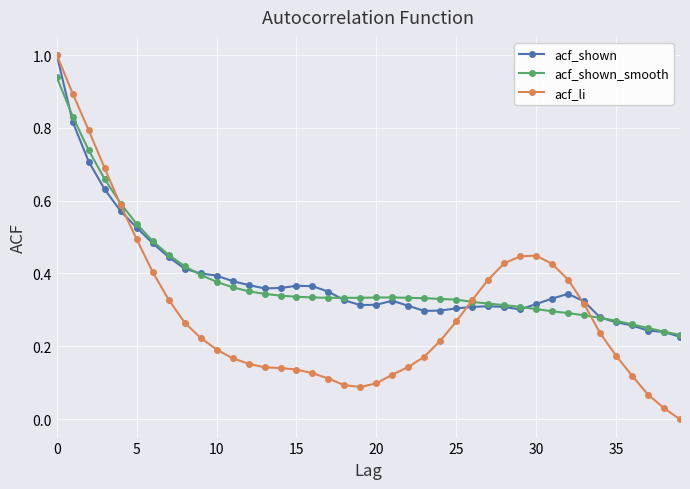

Does the chart display data point markers on the line(s)?

Yes